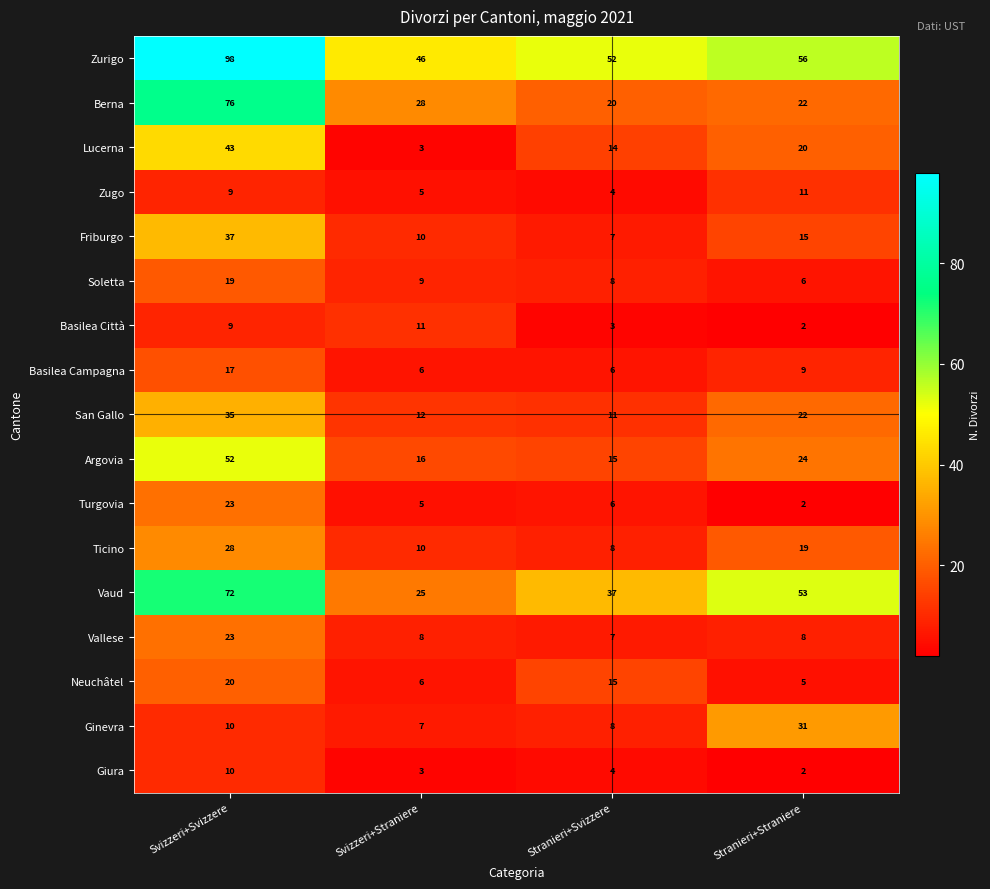

List the labels in order of Ticino value, smallest first.

Stranieri+Svizzere, Svizzeri+Straniere, Stranieri+Straniere, Svizzeri+Svizzere